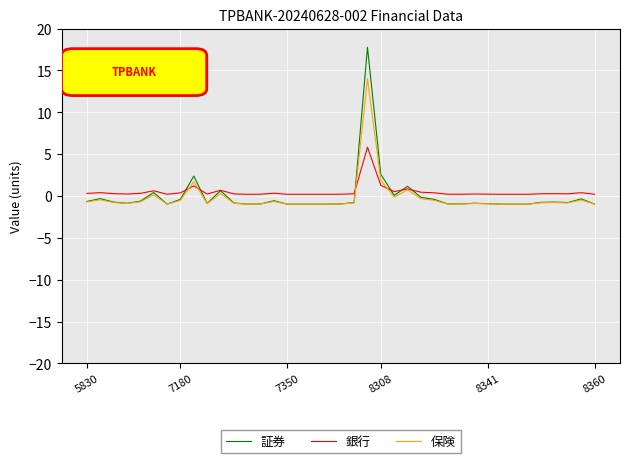

Which series has the largest range (max minus min)?

証券